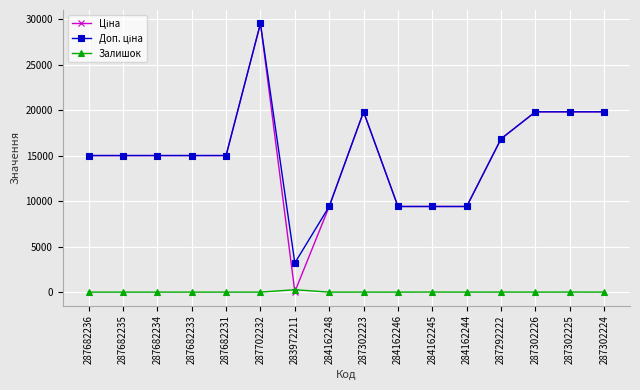

True or false: Залишок has more than 0 points higher than both neighbors.

True